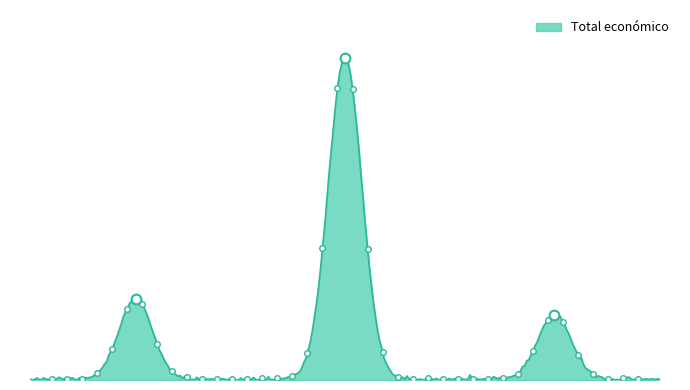

Reading right to left, what are all the values shown in this chart?

2024 (ALIANZA AGRO)=120000	2024 (FOPRODES)=599211	2024 (PENNYARAGON II)=150000